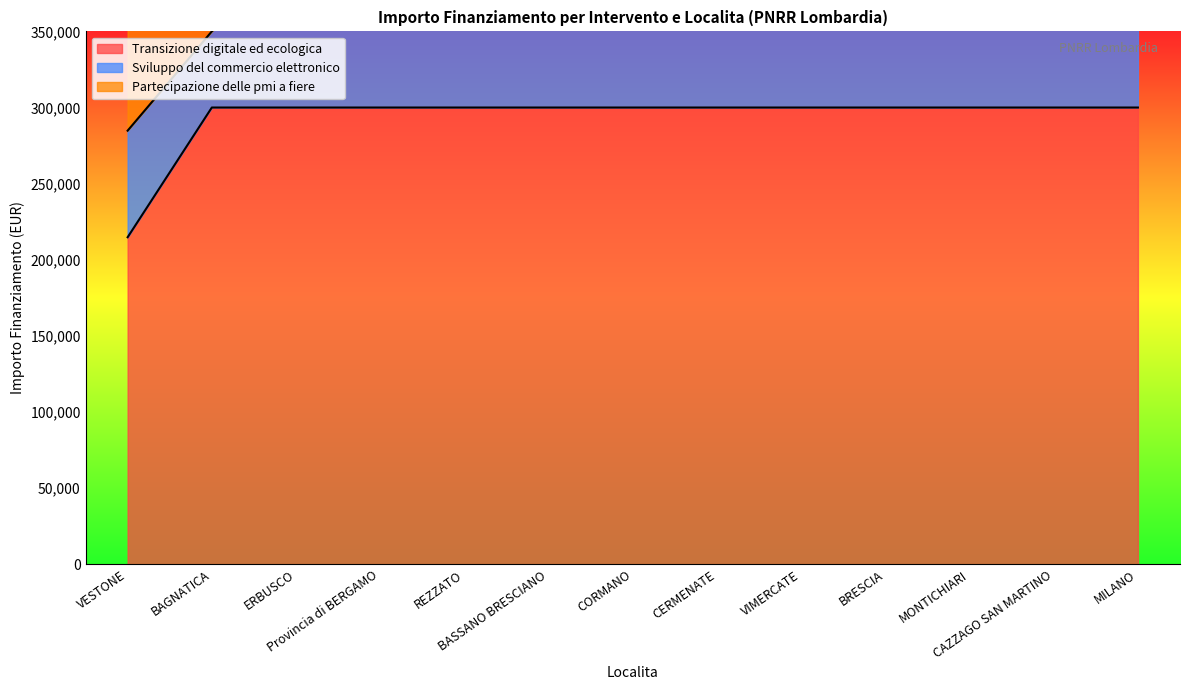

What is the spread (max minus min) of values at CAZZAGO SAN MARTINO?

300000